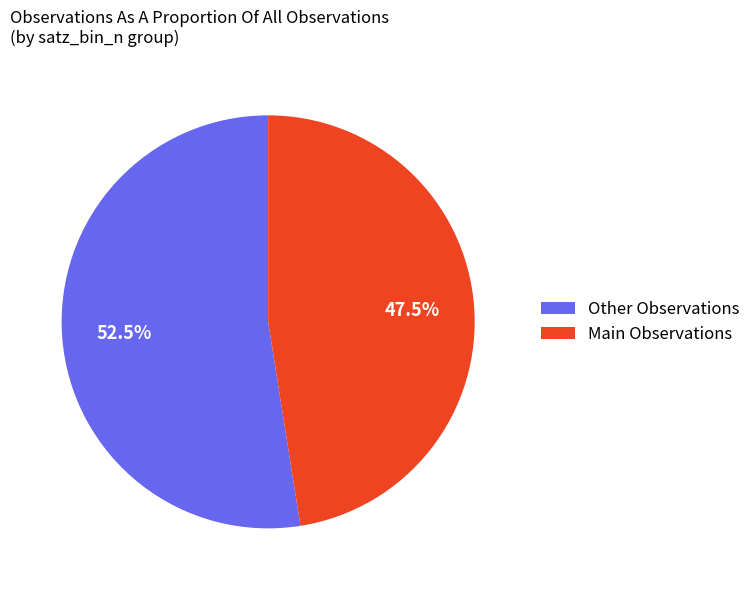

How many segments does this pie chart have?

2